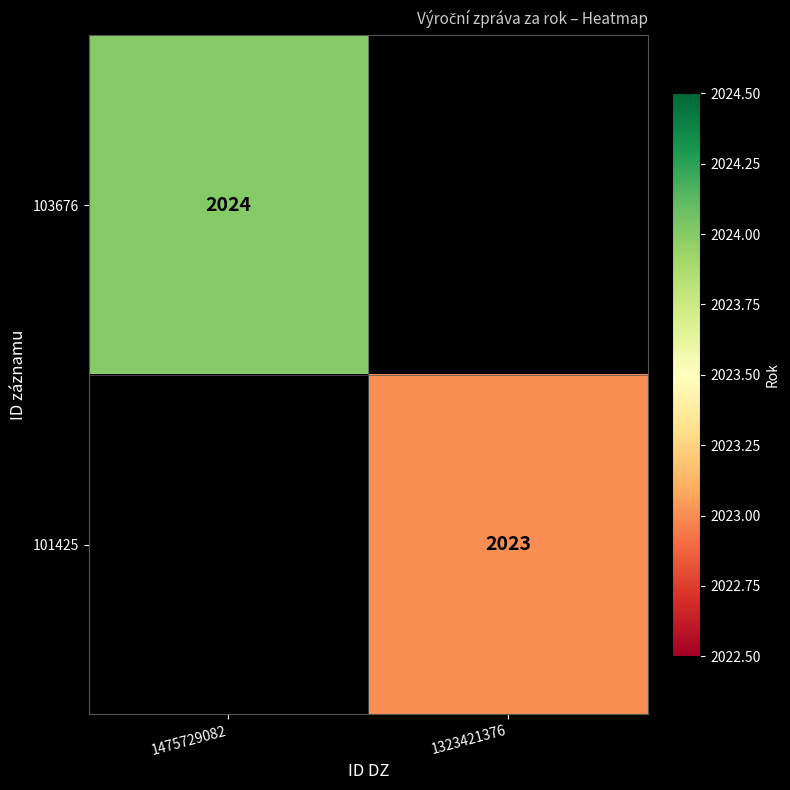

Is it true that 101425 equals 2023 at 1323421376?

True